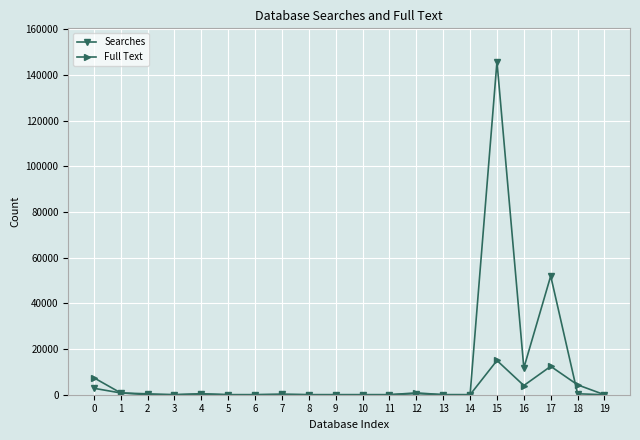

Is the value of Searches at 15 greater than the value of Full Text at 18?

Yes